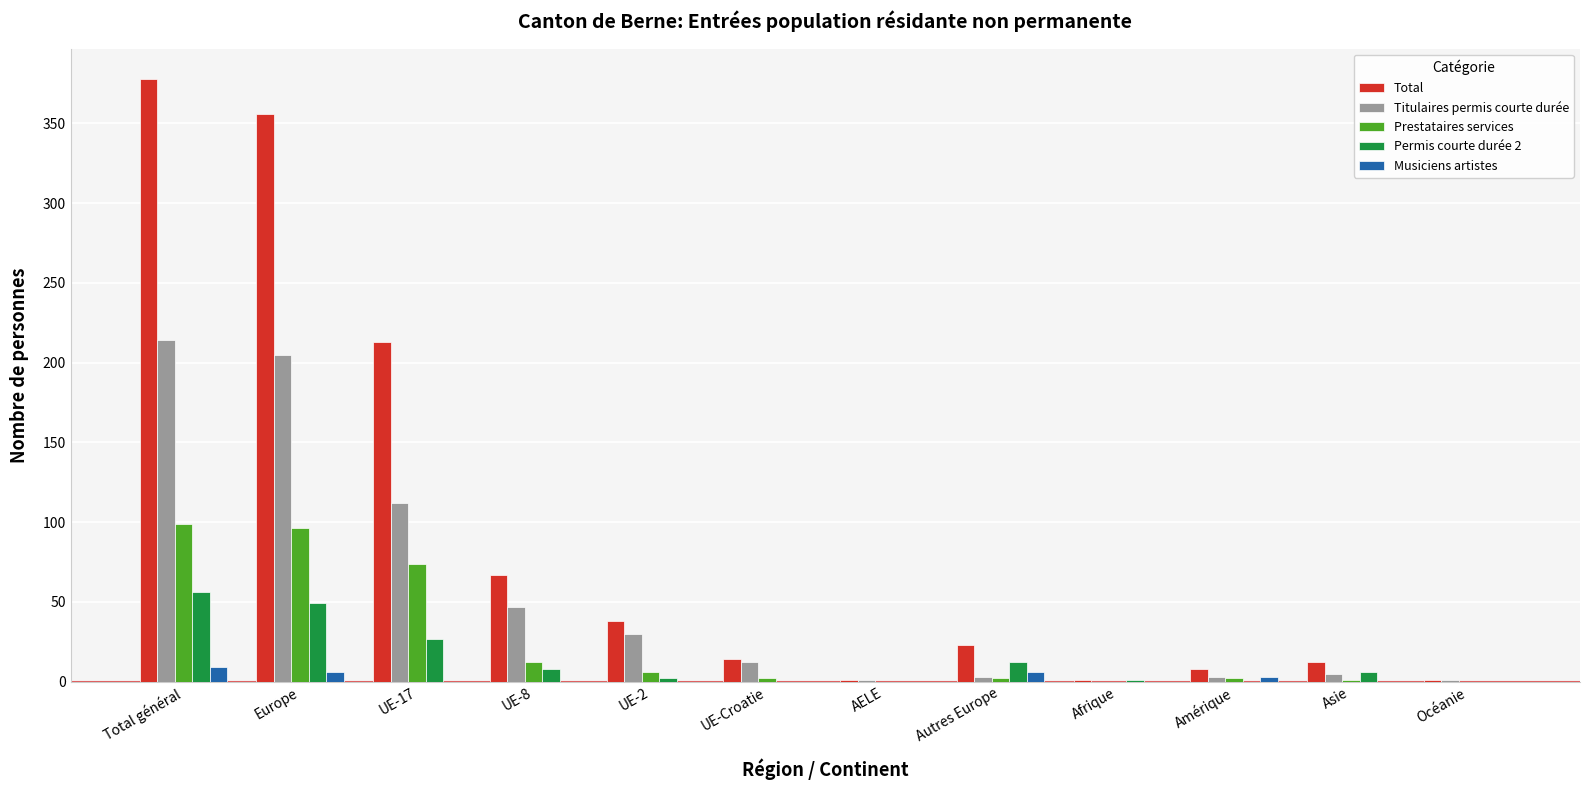

The value of Total at Amérique is 8. True or false?

True